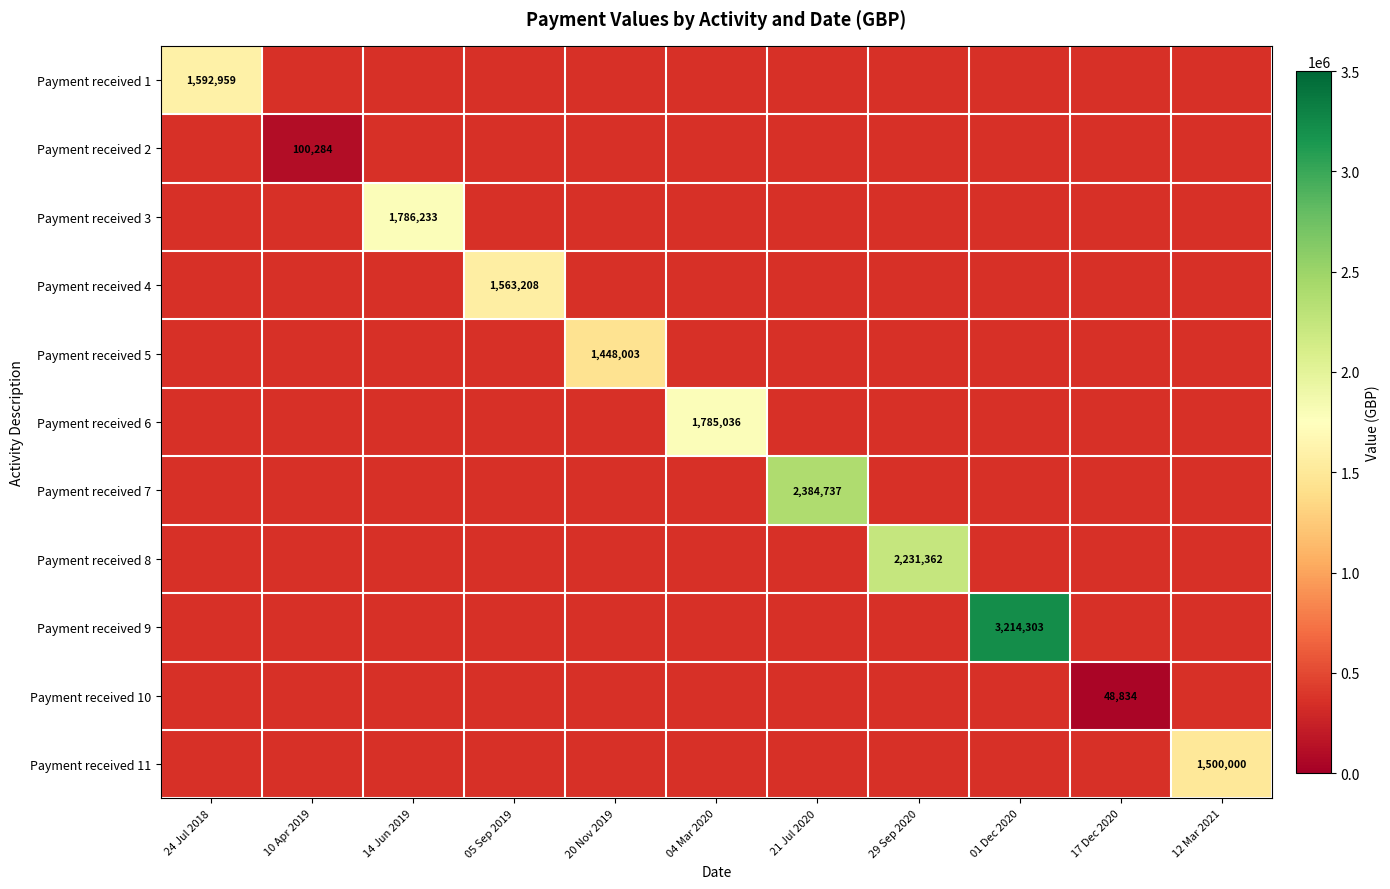

What is the maximum value shown in the chart?

3214303.0